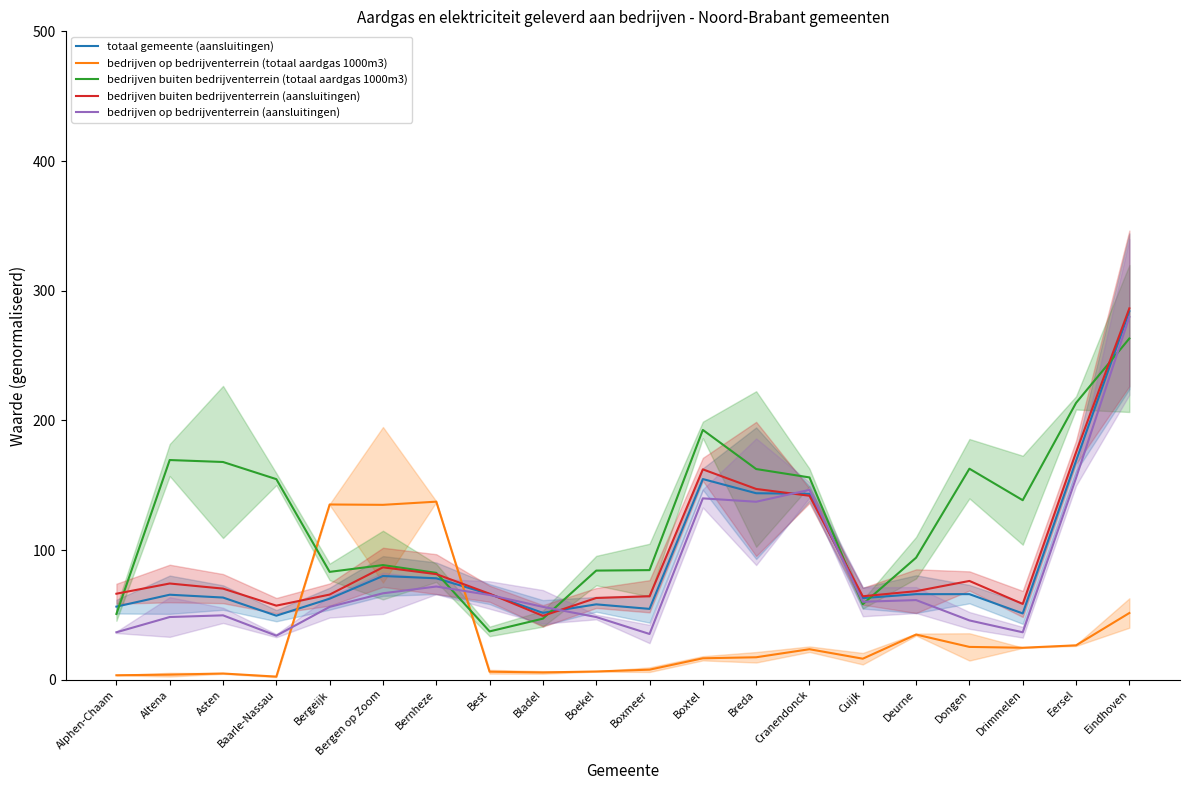

What is the difference between the highest and lowest values at Bergeijk?

78.9